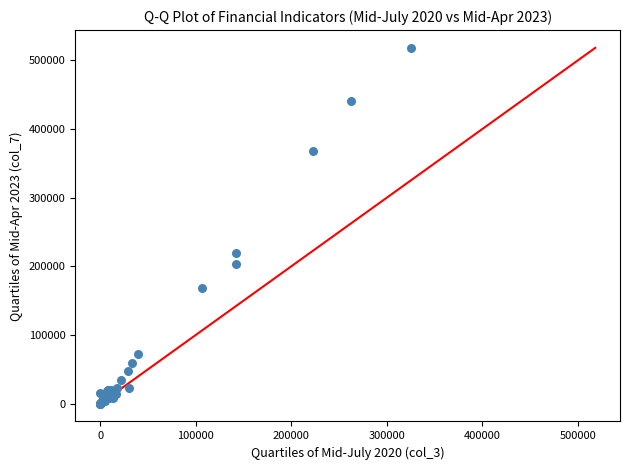

What Y value in the scatter plot is closest to 259123?

219158.1